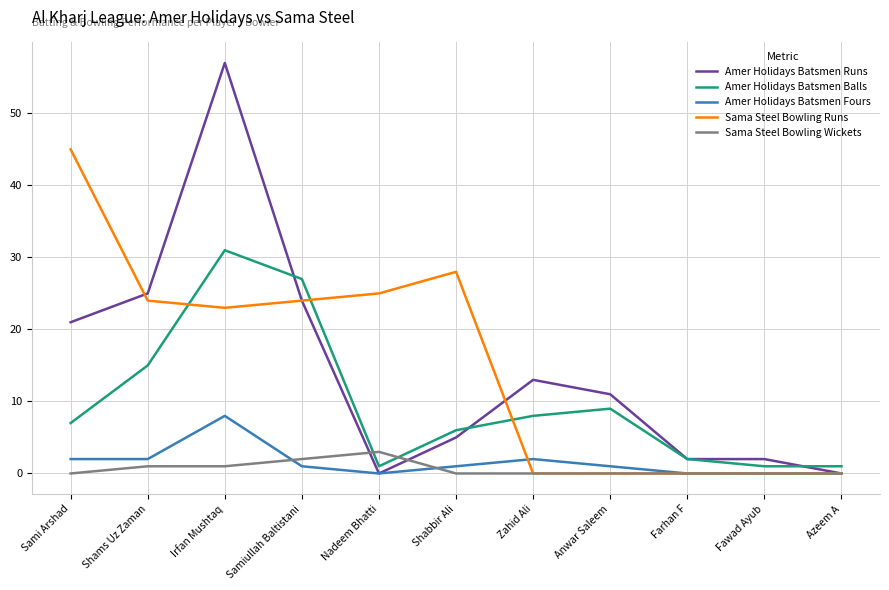

How many values in the Amer Holidays Batsmen Balls series are below 7?

5